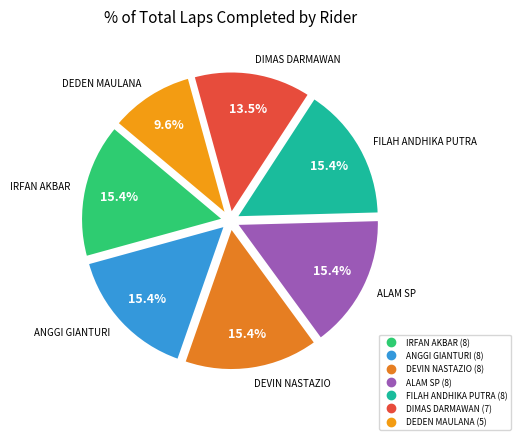

To the nearest percent, what is the difference between the largest and smallest slice percentages?

6%